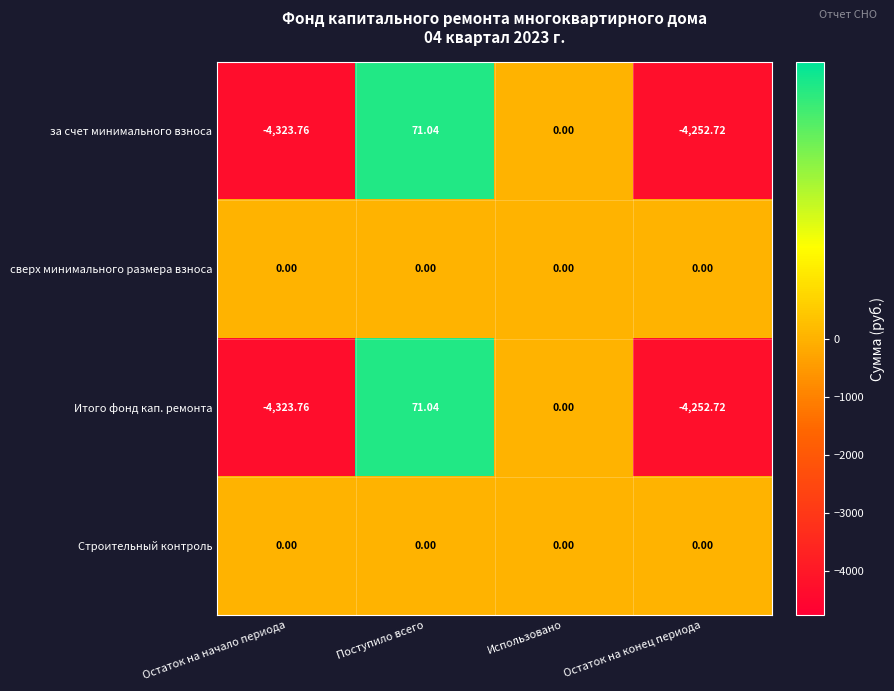

How many values in the за счет минимального взноса series are below 0?

2